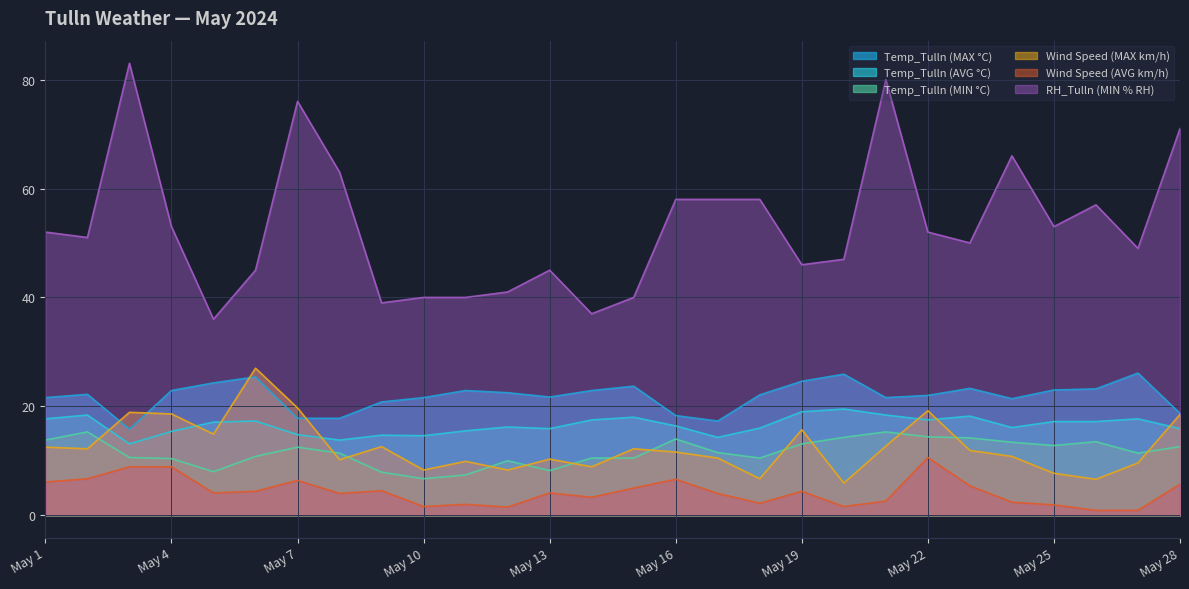

Rank the series by their maximum value, from lowest to highest.

Wind Speed (AVG km/h), Temp_Tulln (MIN °C), Temp_Tulln (AVG °C), Temp_Tulln (MAX °C), Wind Speed (MAX km/h), RH_Tulln (MIN % RH)